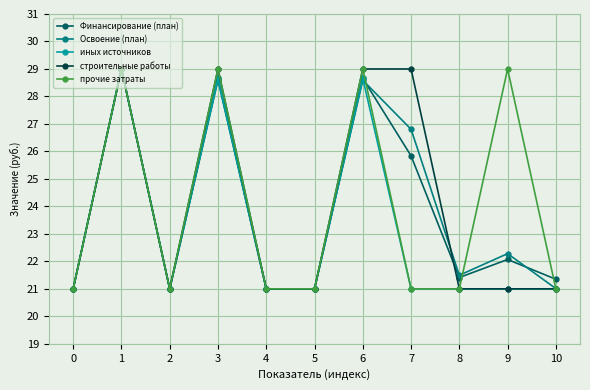

Where is the first local maximum for строительные работы?

1